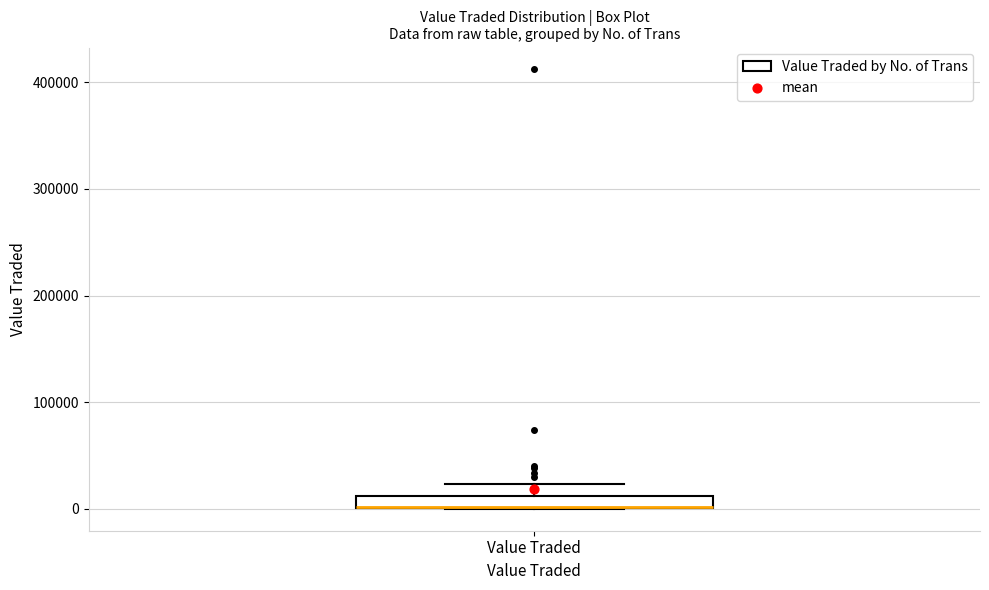

Where does the upper whisker of the box for Value Traded end on the y-axis? The values are not printed on the chart, so give them approximately, as read against the axis.

20000